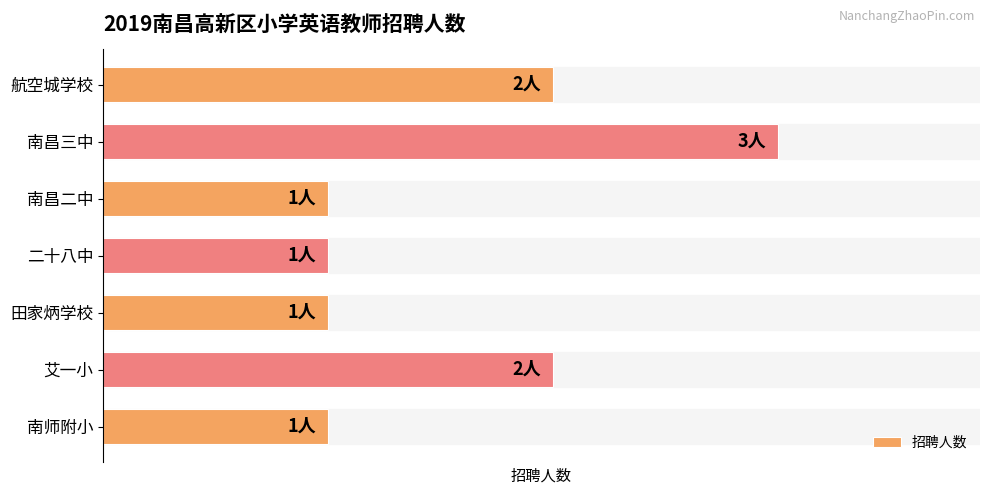

Does the chart contain any negative values?

No